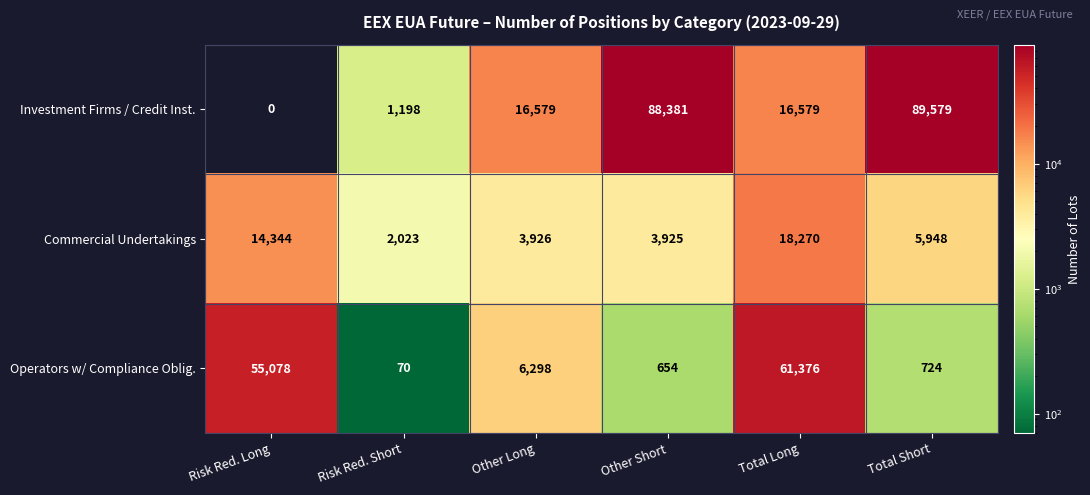

What is the difference between the maximum and minimum values in the Commercial Undertakings series?

16247